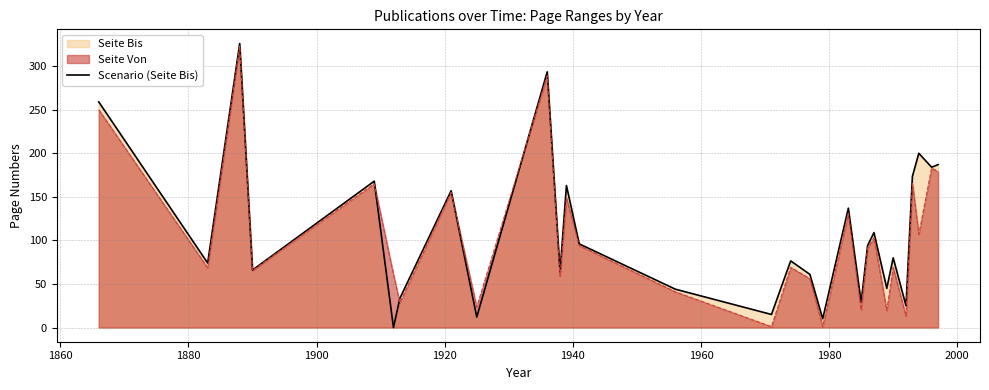

What is the maximum value shown in the chart?

326.0